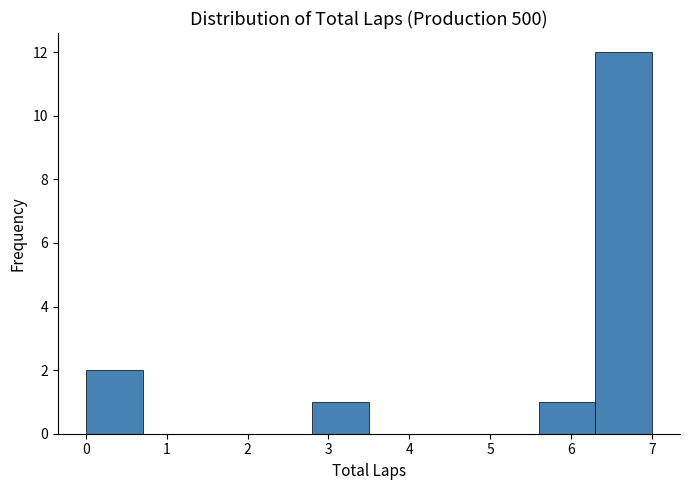

Reading left to right, transcribe this chart: for each bar, give the range it covers on the x-axis and its height. The values are not printed on the chart, so give them approximately, as read against the axis.

0.0 to 0.7: 2
0.7 to 1.4: 0
1.4 to 2.1: 0
2.1 to 2.8: 0
2.8 to 3.5: 1
3.5 to 4.2: 0
4.2 to 4.9: 0
4.9 to 5.6: 0
5.6 to 6.3: 1
6.3 to 7.0: 12